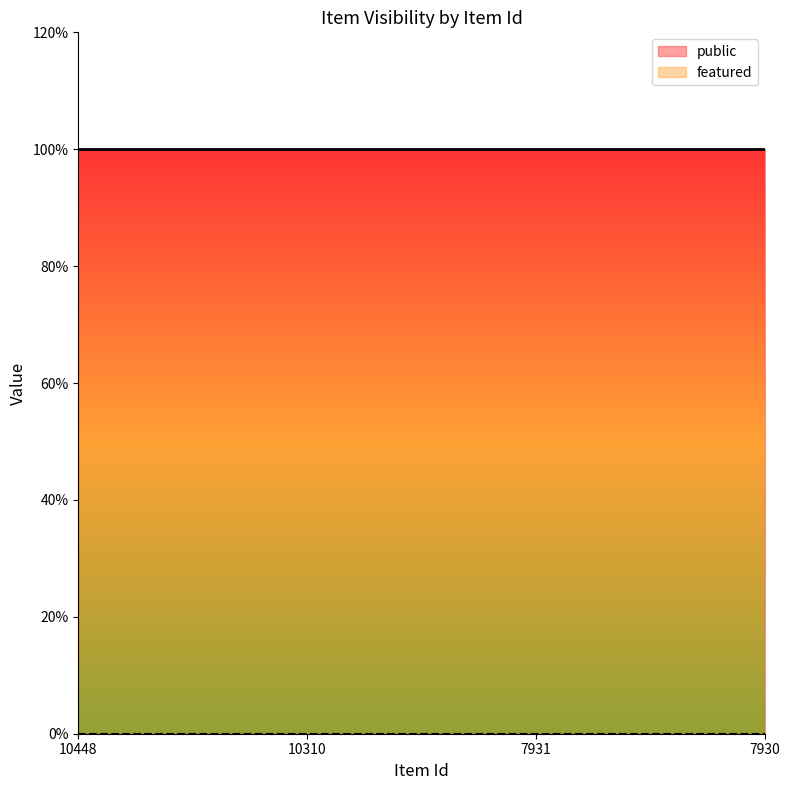

What is the spread (max minus min) of values at 7931?

1